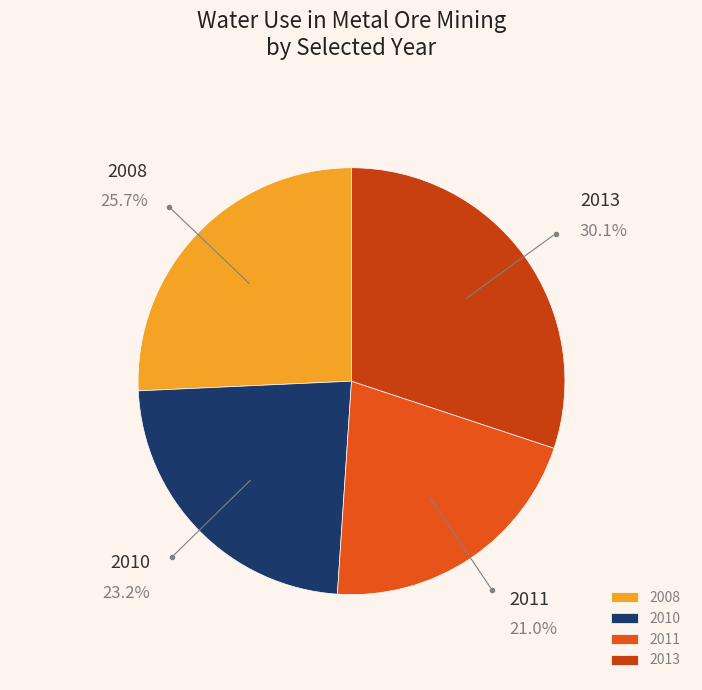

To the nearest percent, what portion does 2011 represent?

21%